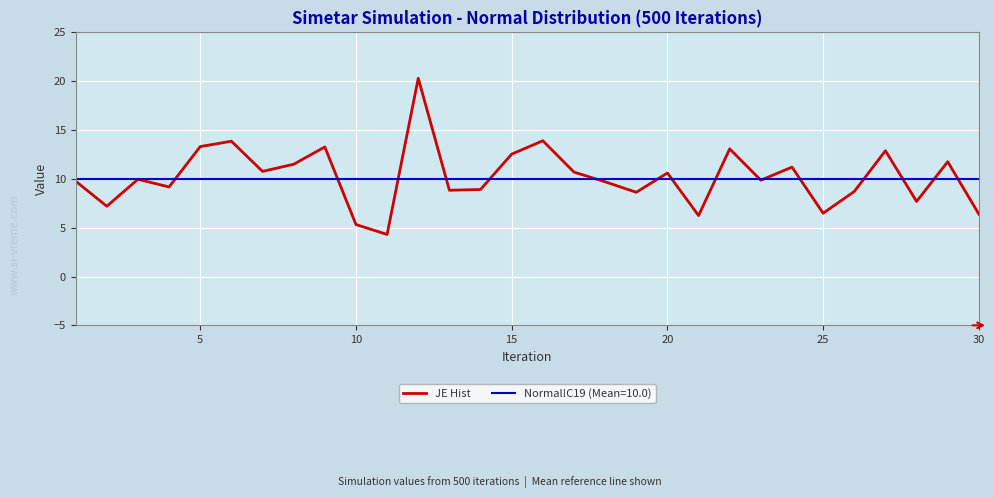

Which series has the largest range (max minus min)?

JE Hist